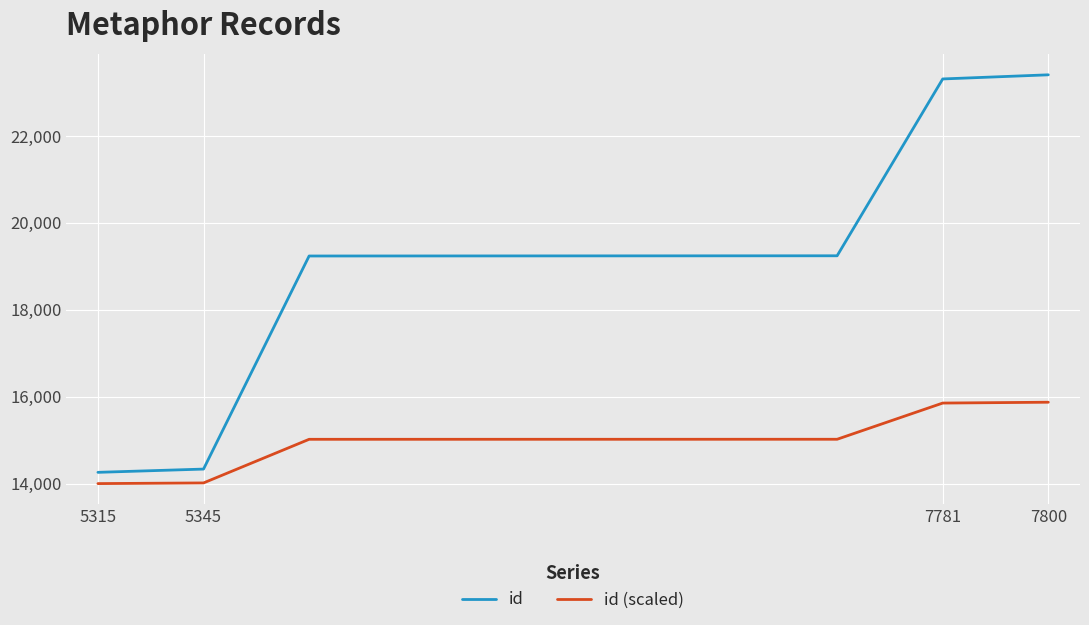

List the series in order of their overall mean, lowest first.

id (scaled), id